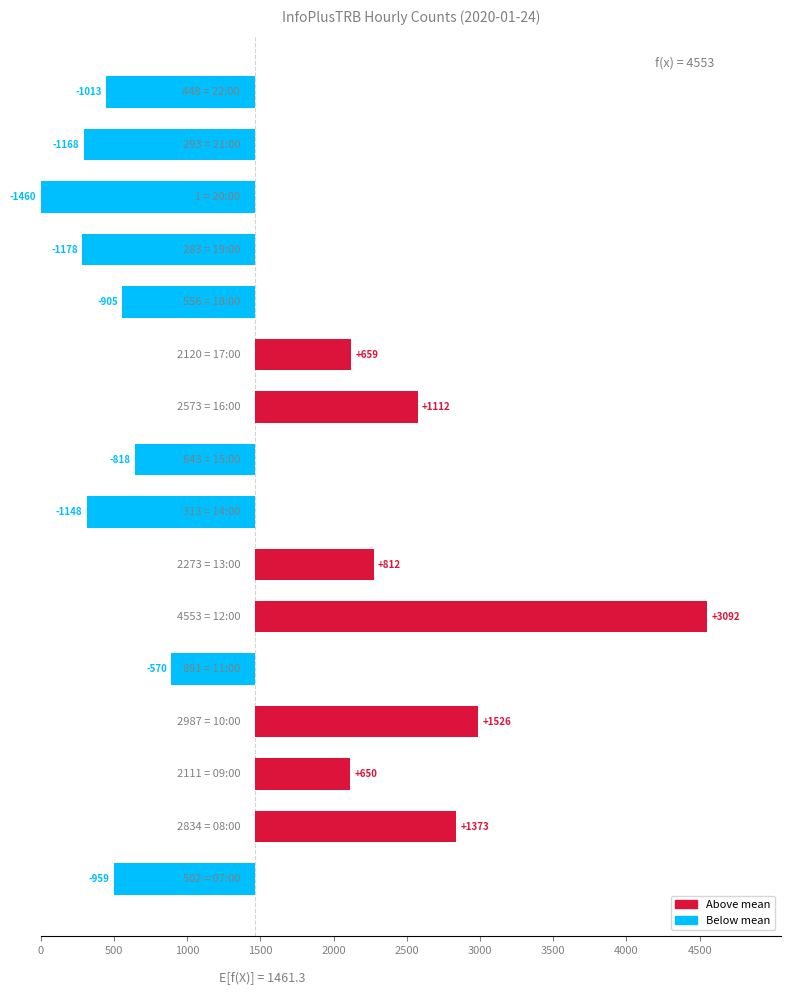

What is the change in value from 2500 to 12?

-4270.0